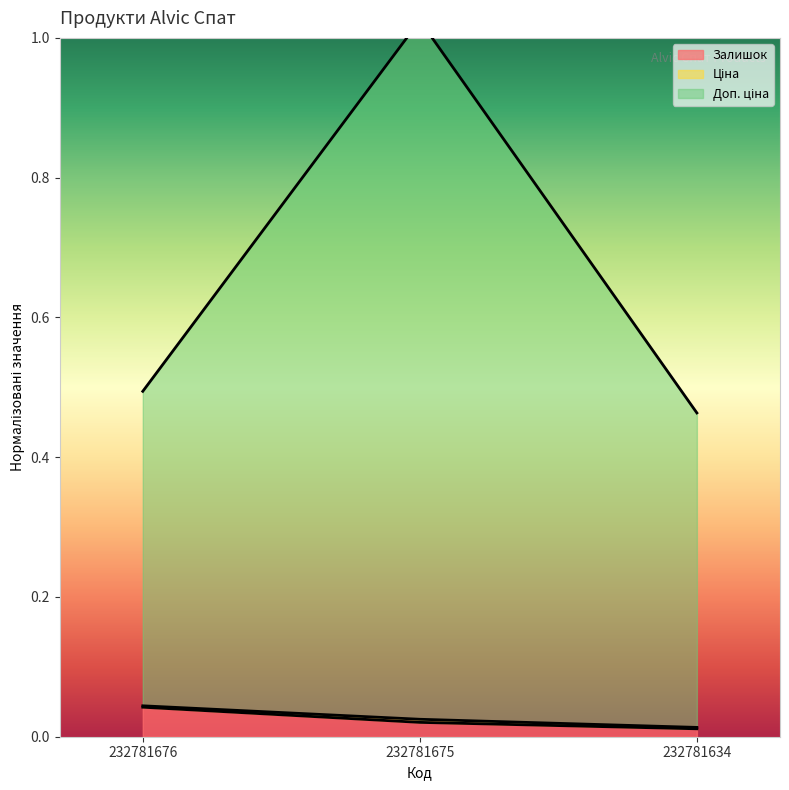

Does the chart have visible grid lines?

No